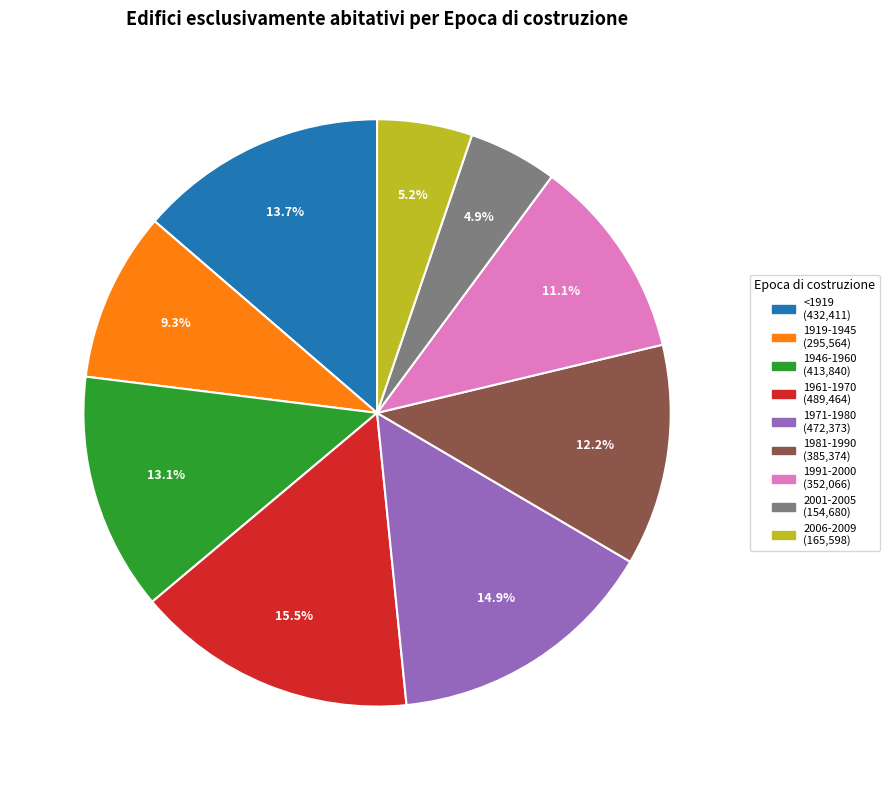

Is there any slice that represents more than half of the pie?

No